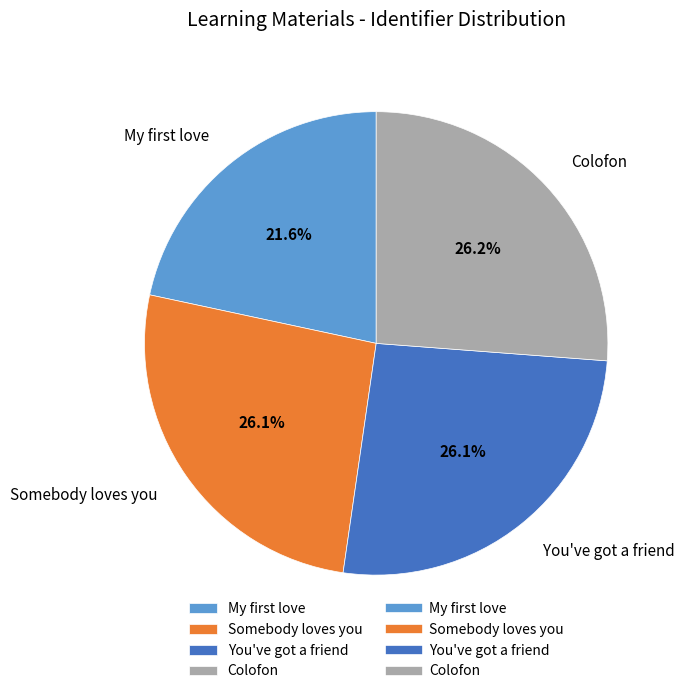

Is there a majority slice in this chart?

No